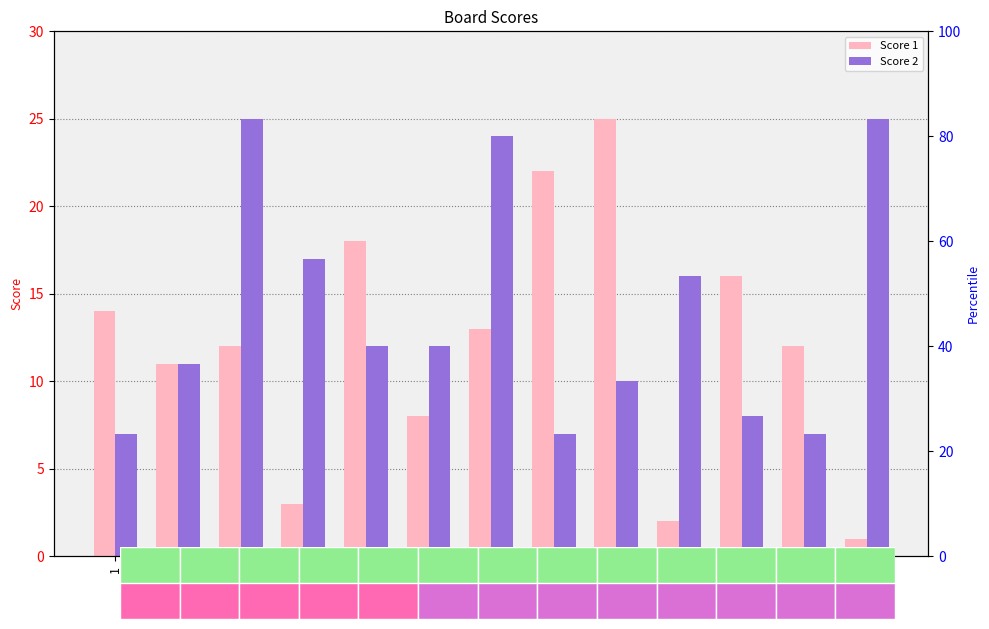

What is the difference between the Score 1 values at 13 and 9?

24